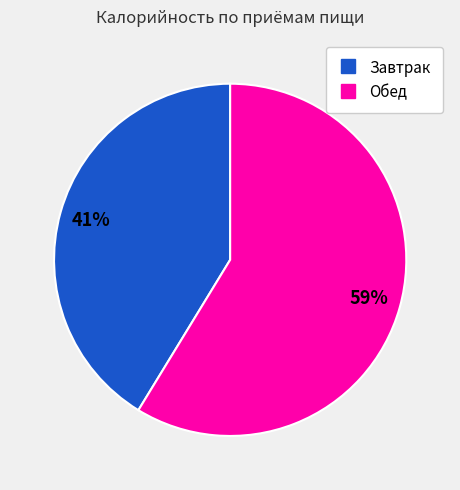

Count the number of slices in the pie.

2